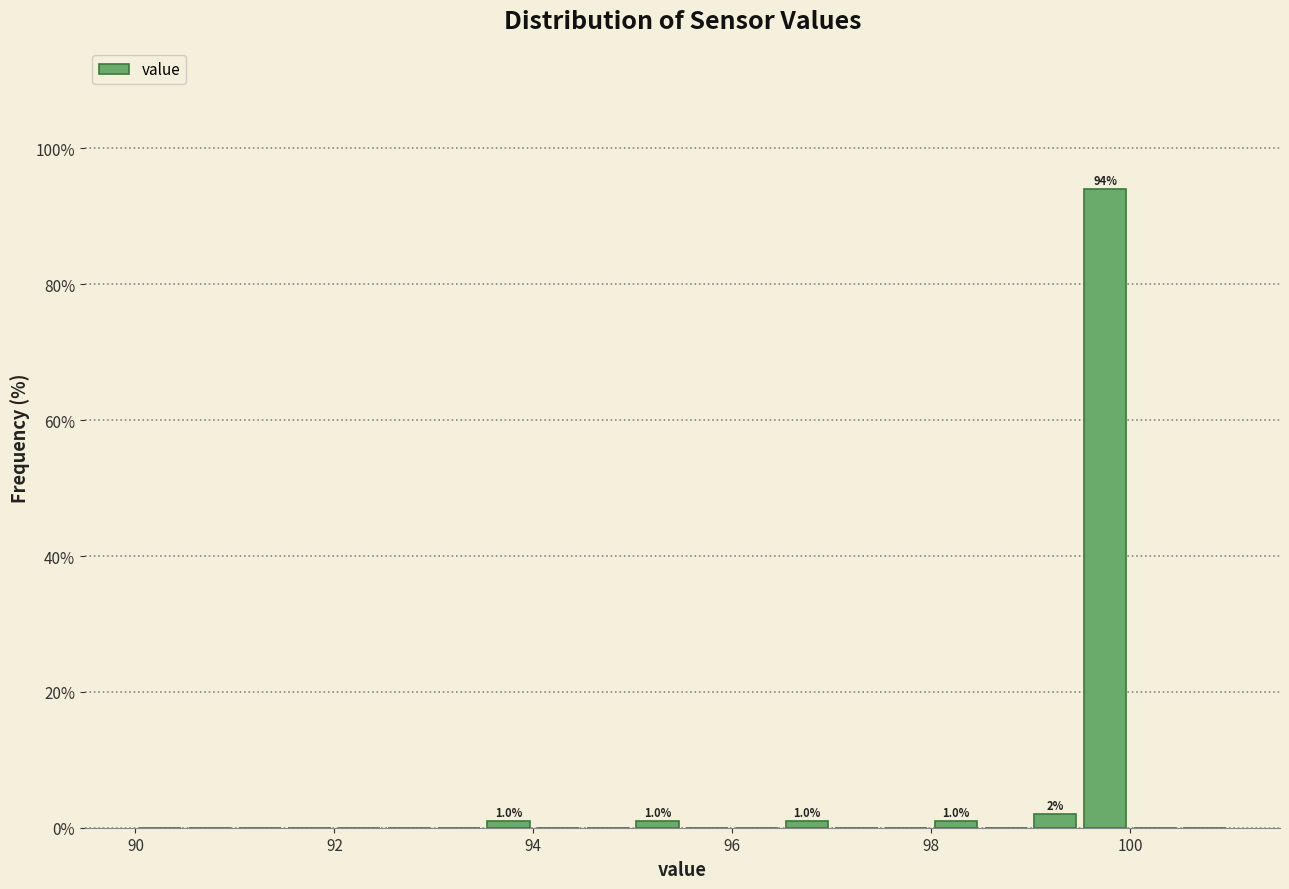

Around what value on the x-axis is the tallest bar? Give the approximate position of its centre, as read against the axis.

99.8